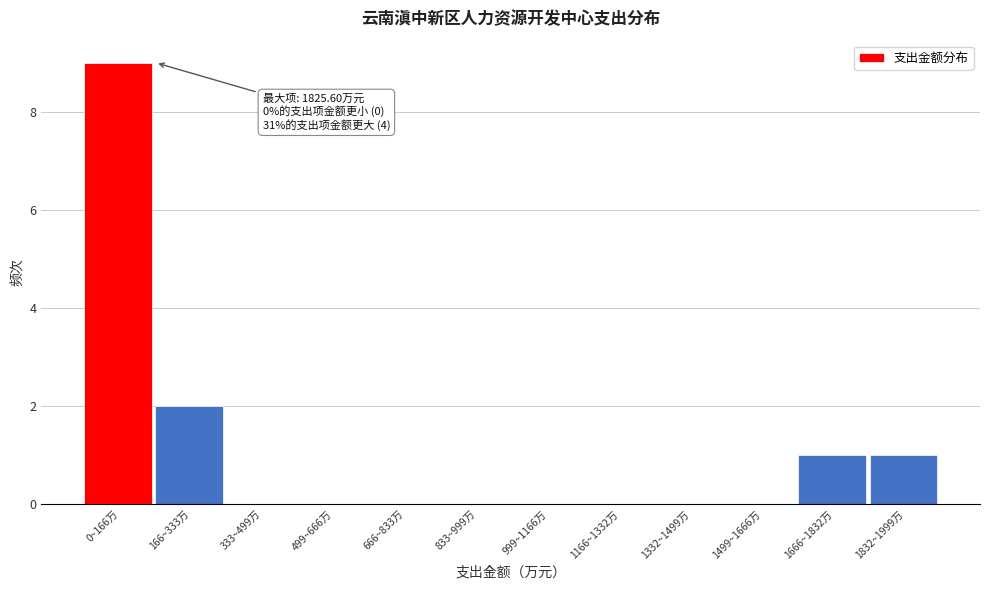

Reading left to right, transcribe all the data shown in this chart.

0~166万=9	166~333万=2	333~499万=0	499~666万=0	666~833万=0	833~999万=0	999~1166万=0	1166~1332万=0	1332~1499万=0	1499~1666万=0	1666~1832万=1	1832~1999万=1